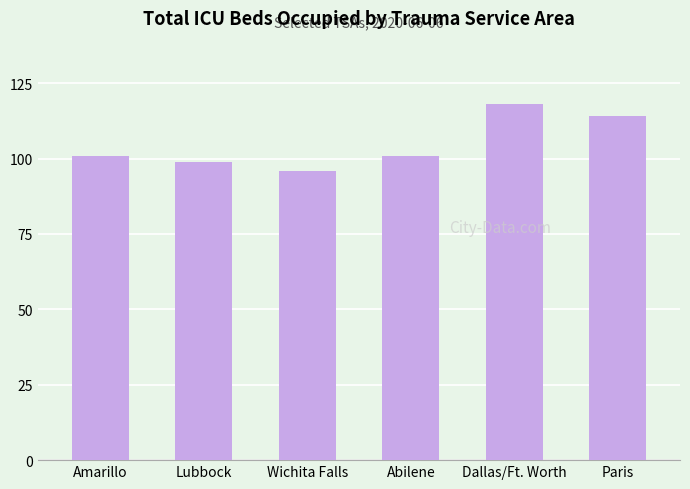

Between Amarillo and Wichita Falls, which is larger?

Amarillo